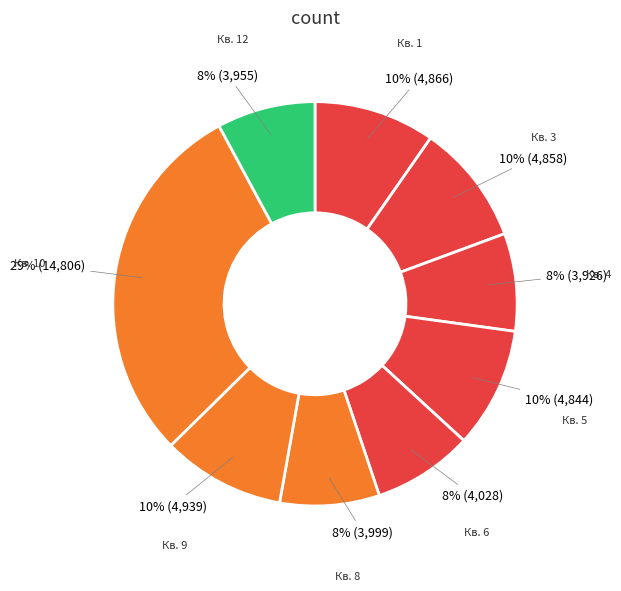

How many segments does this pie chart have?

9